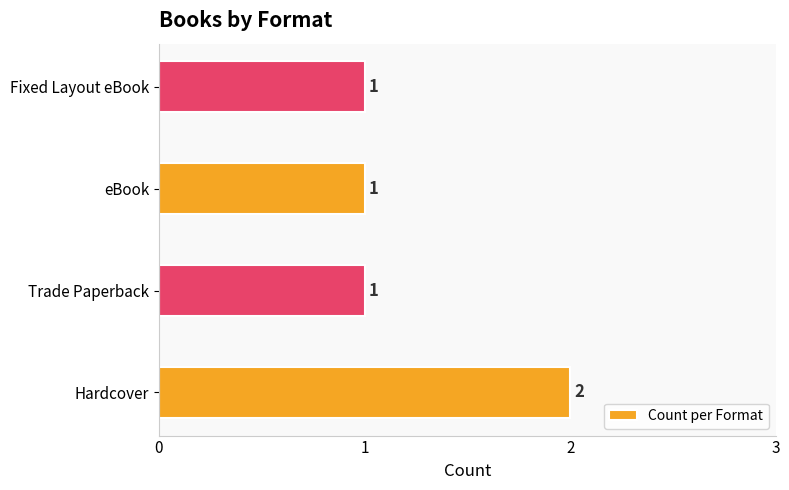

Count the number of categories in the chart.

4